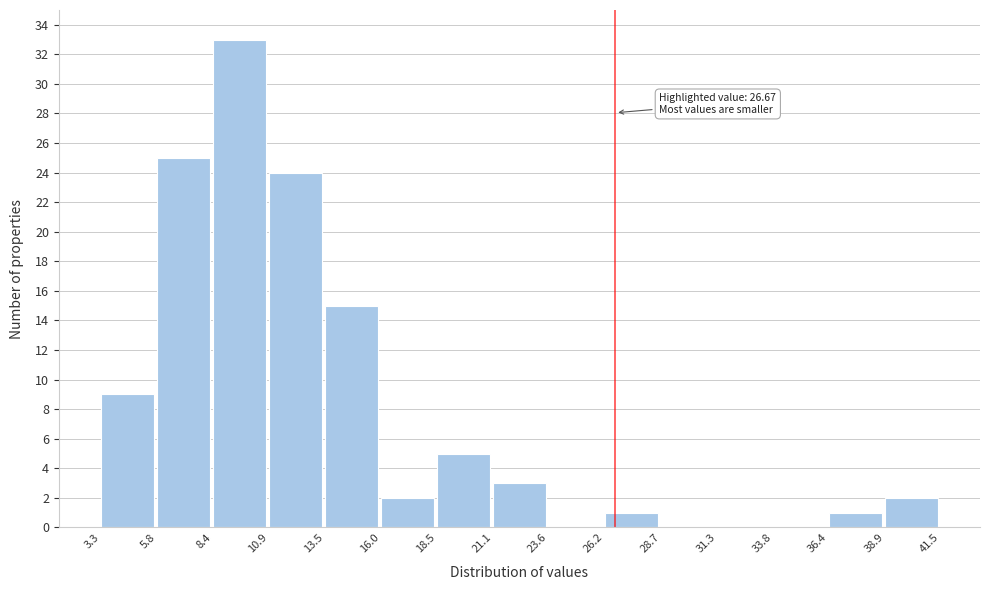

Over which range of the x-axis is the bar tallest?

8.4 to 10.9